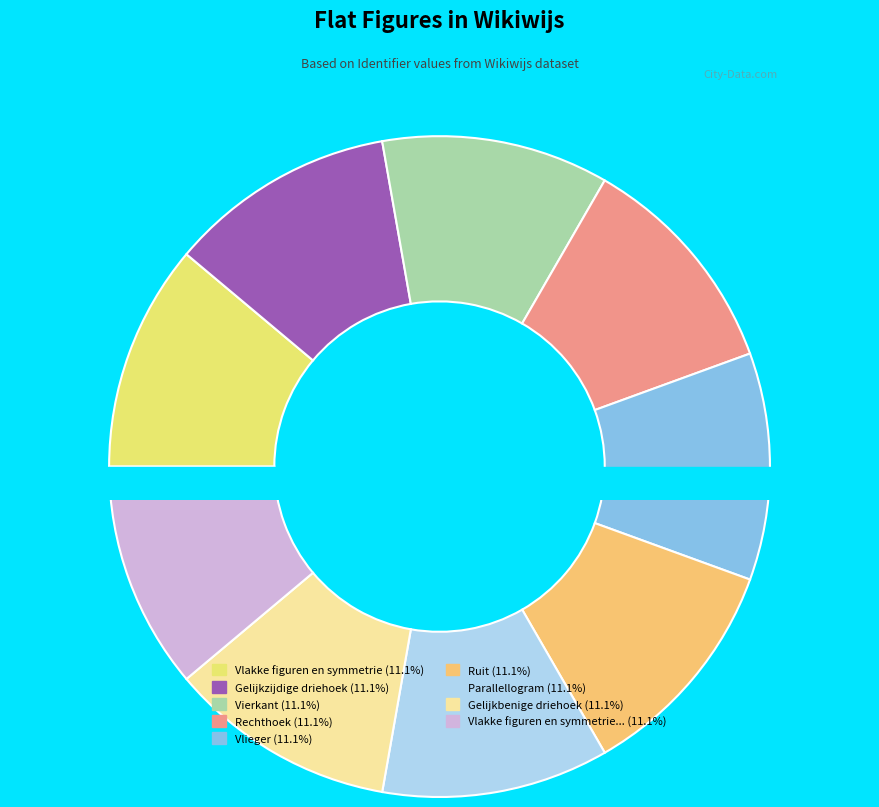

What is the total percentage of Vlakke figuren en symmetrie and Vierkant?

22.2%